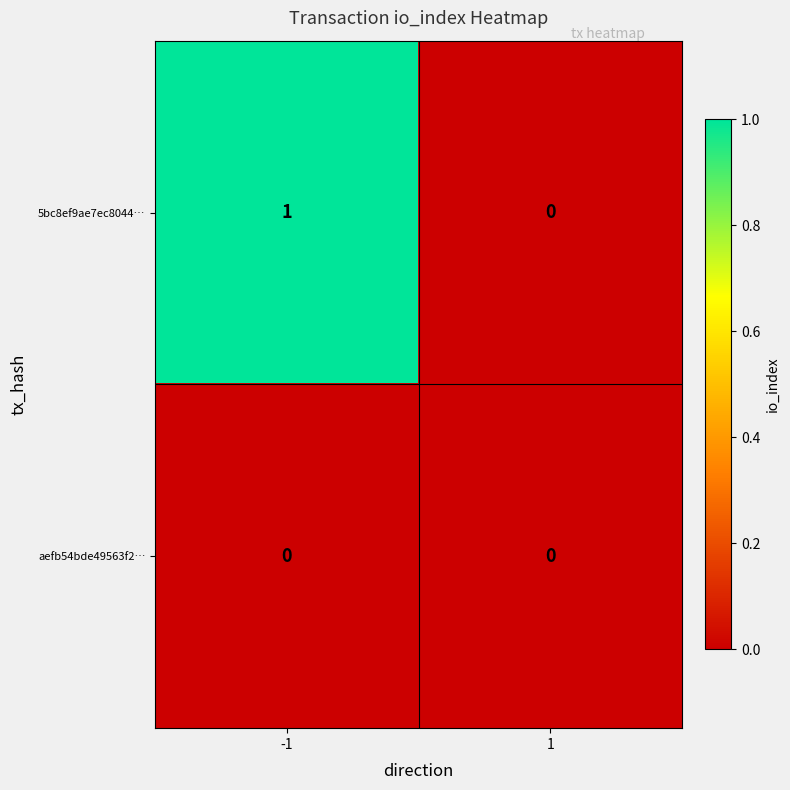

Which series has the largest total across all categories?

5bc8ef9ae7ec8044…